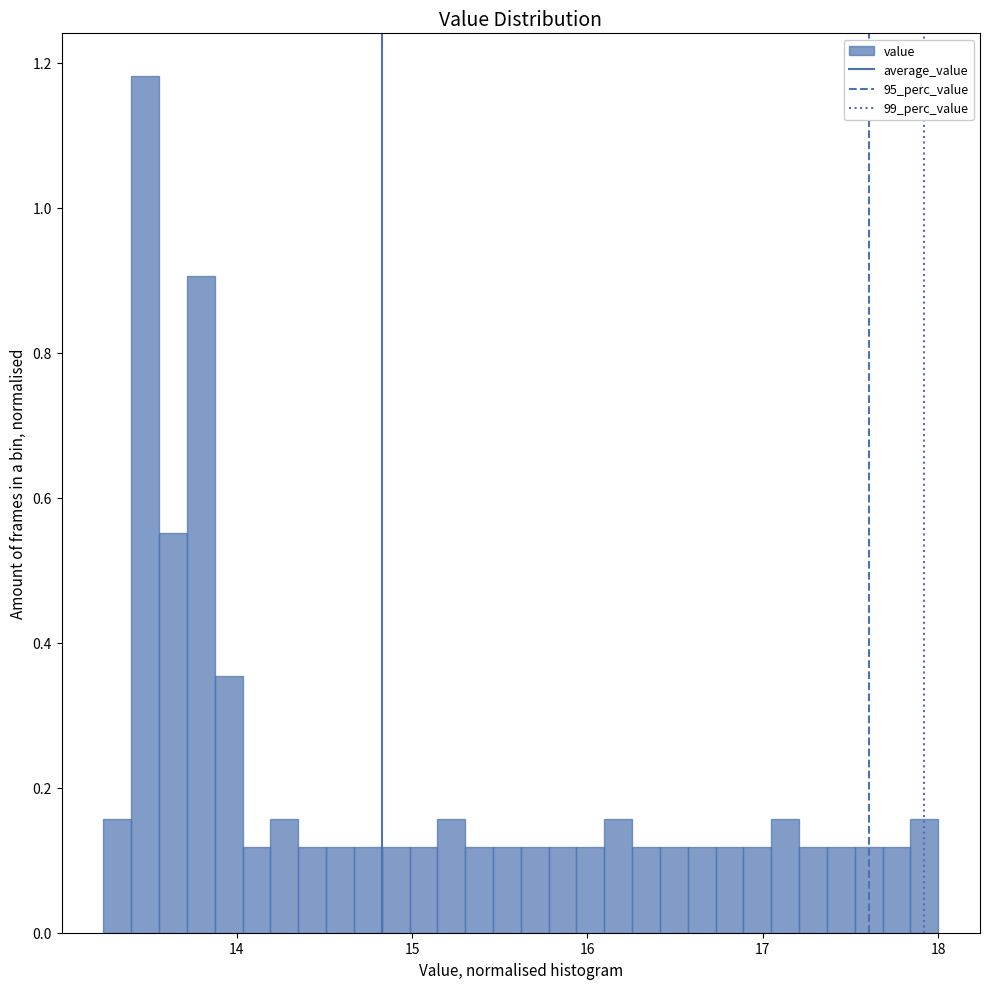

Read against the x-axis, roughly where is the centre of the tallest bar?

13.5